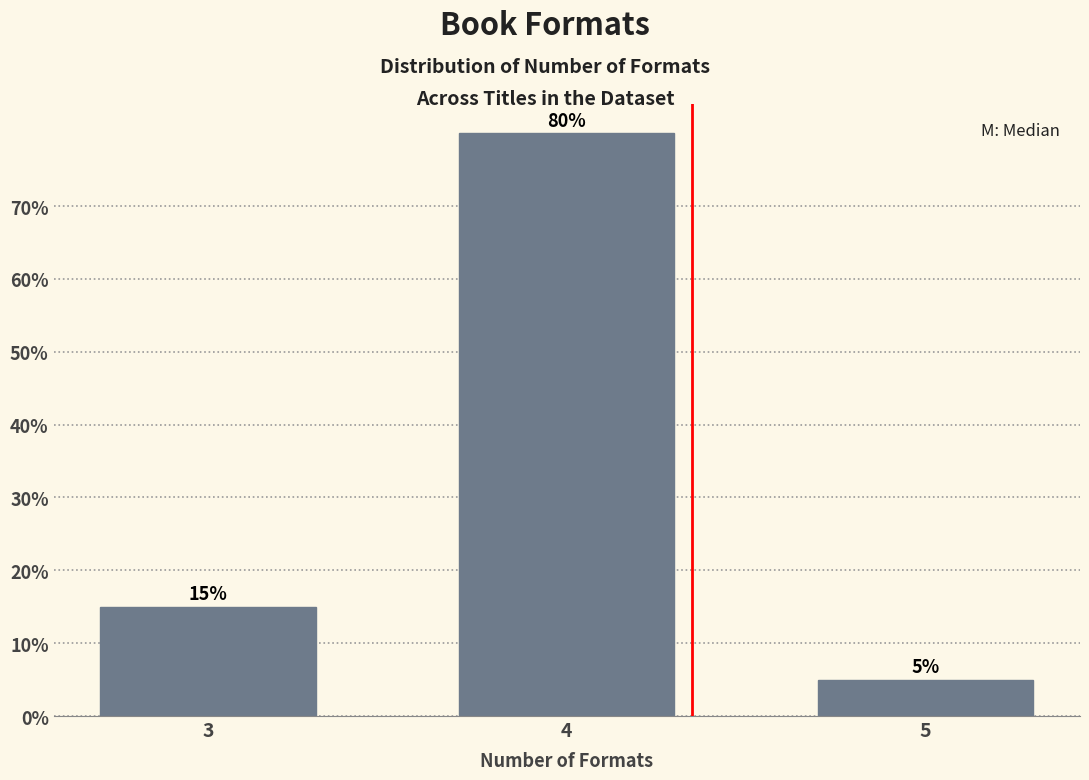

Reading left to right, what are all the values shown in this chart?

15	80	5